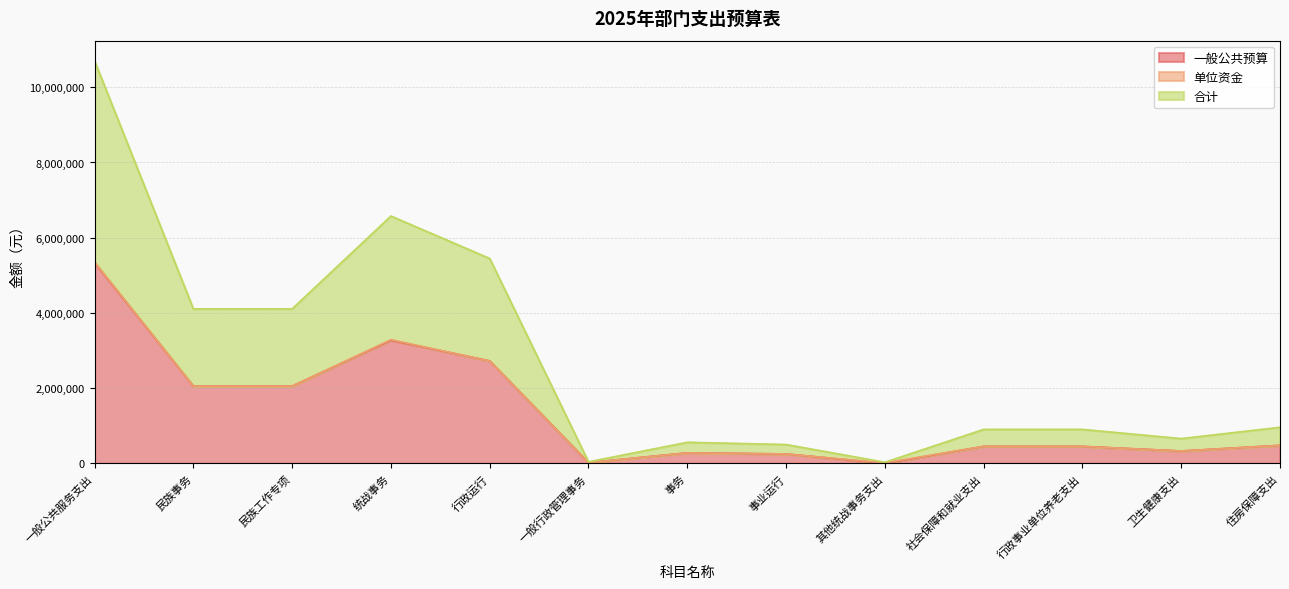

In 一般公共预算, how many points are lower than both neighbors (excluding endpoints)?

3